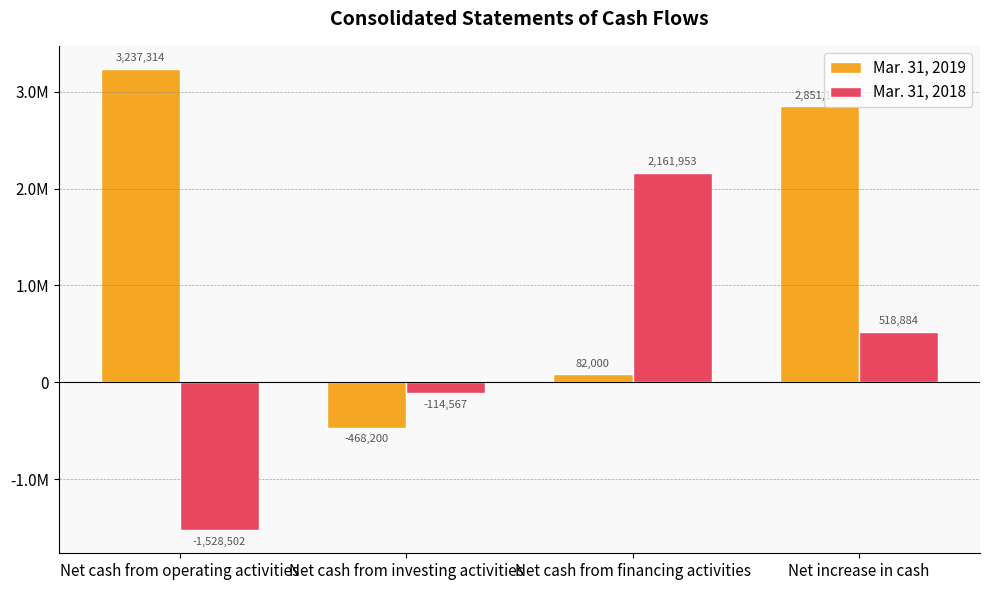

Reading left to right, extract all data points from this chart.

Mar. 31, 2019: 3237314	-468200	82000	2851114
Mar. 31, 2018: -1528502	-114567	2161953	518884